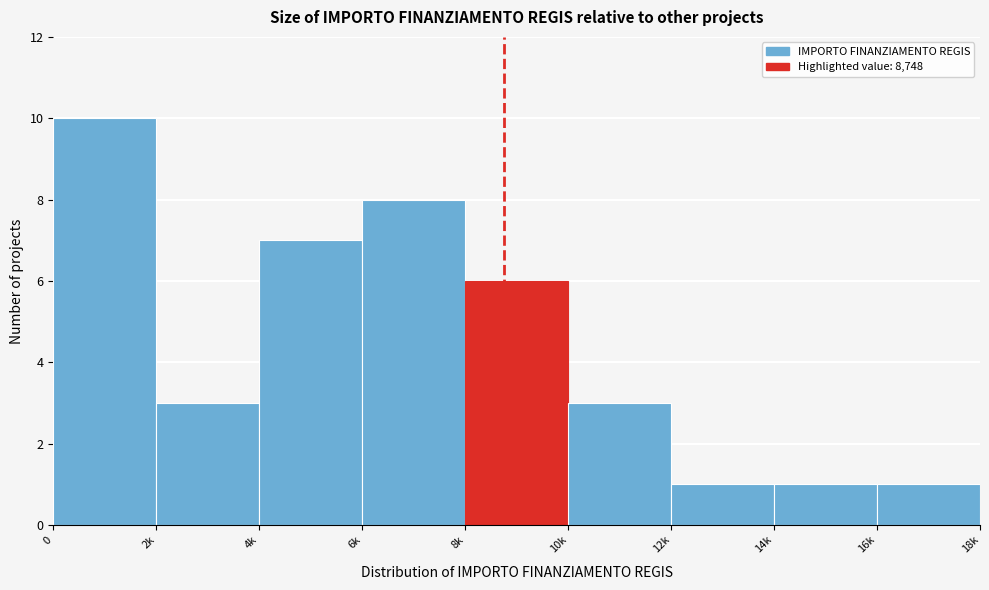

Reading left to right, transcribe all the data shown in this chart.

0=10	2k=3	4k=7	6k=8	8k=6	10k=3	12k=1	14k=1	16k=1